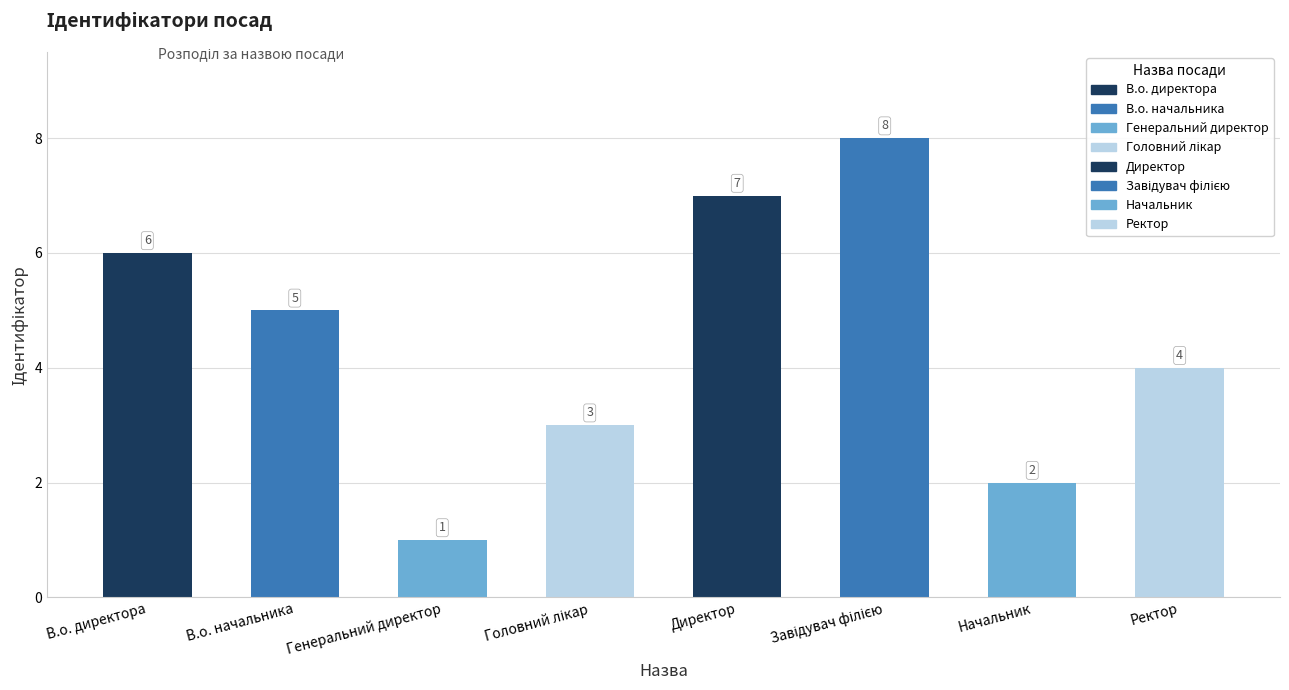

Does the chart contain any negative values?

No